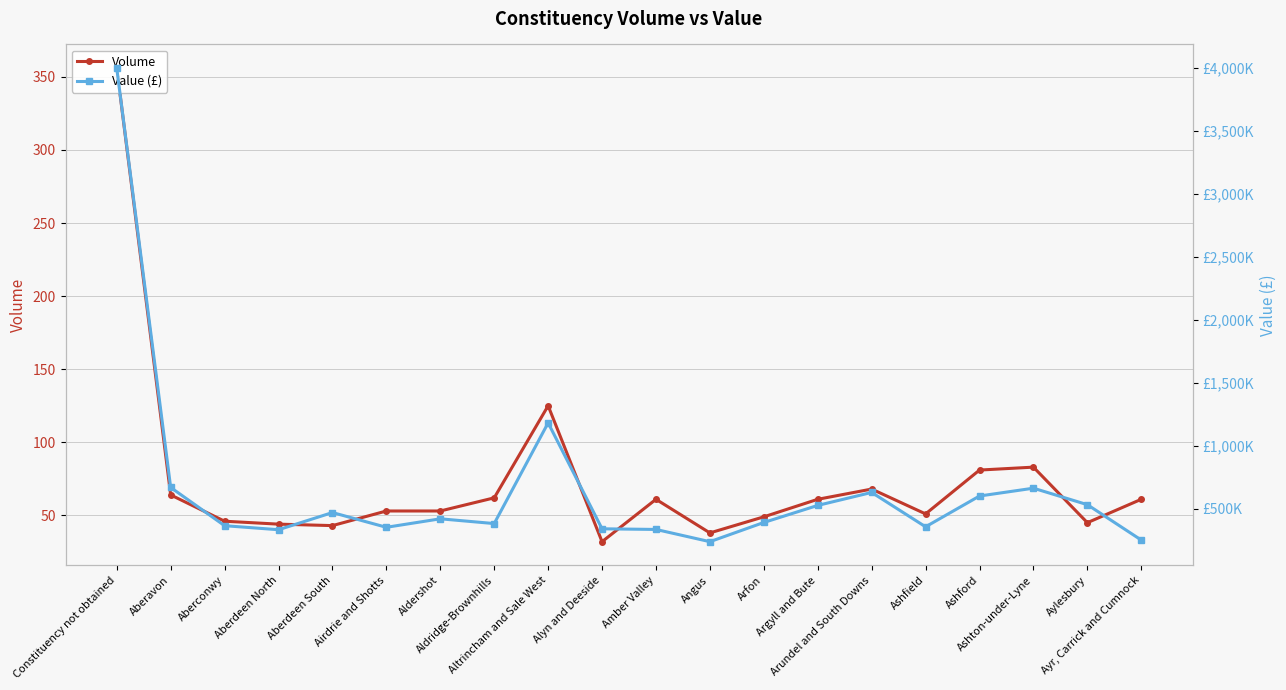

True or false: Volume and Value (£) cross at least once.

False